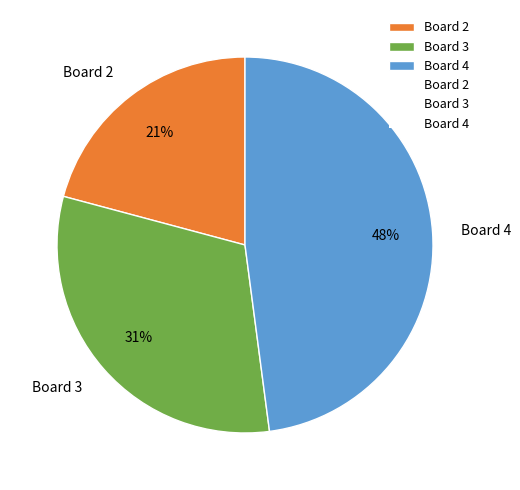

How many slices are in this pie chart?

3